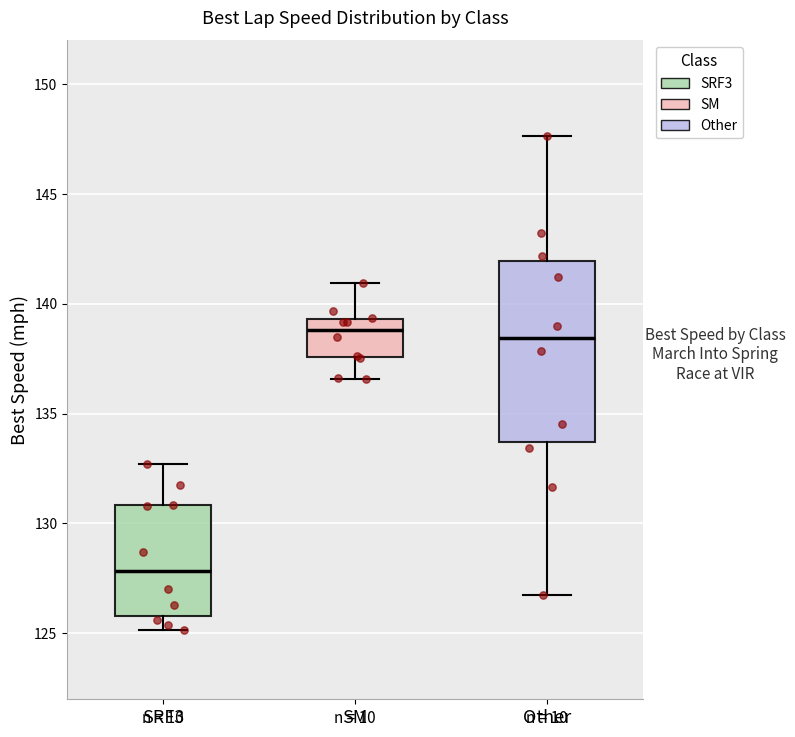

Reading left to right, transcribe this box plot: for each box, give where its median line is, the range the box spans, and where its two whiskers end, as read against the y-axis. The values are not printed on the chart, so give them approximately, as read against the axis.

SRF3: median 128.0, box 126.0 to 131.0, whiskers 125.0 to 132.5
SM: median 139.0, box 137.5 to 139.5, whiskers 136.5 to 141.0
Other: median 138.5, box 133.5 to 142.0, whiskers 126.5 to 147.5